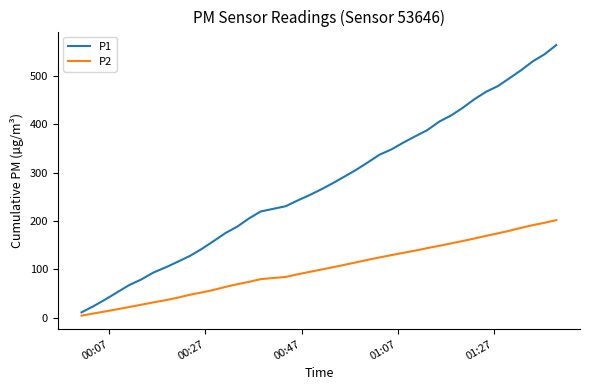

What is the minimum value for P1?

11.2